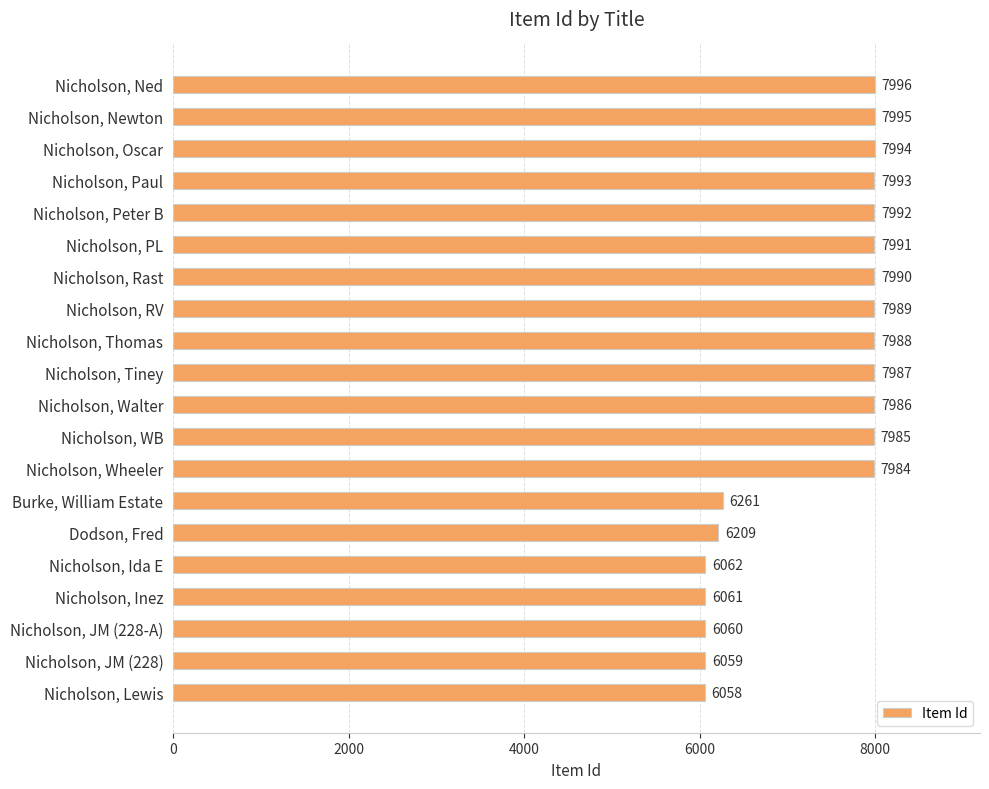

Count the number of categories in the chart.

20